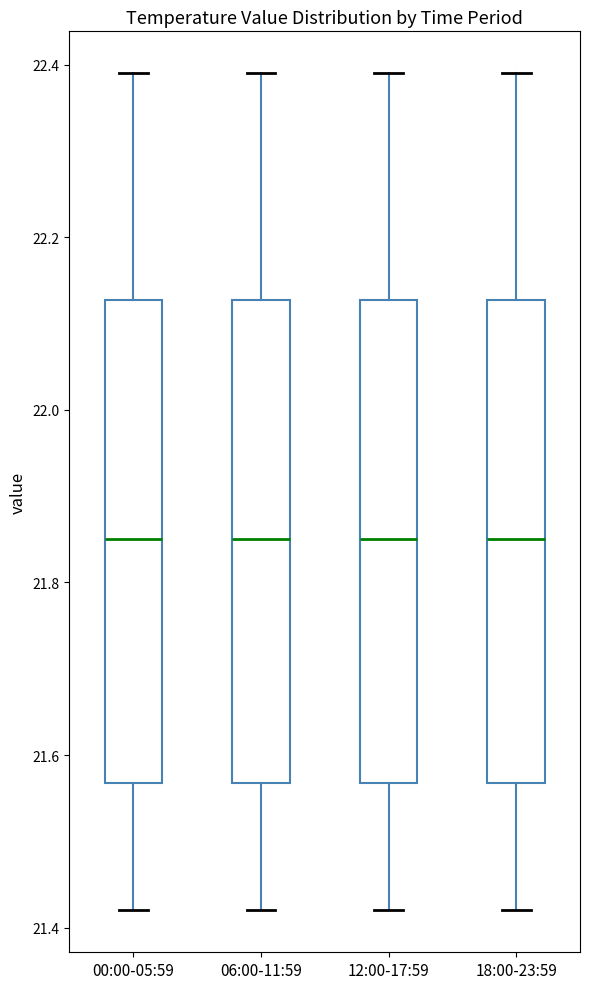

Where does the lower whisker of the box for 18:00-23:59 end on the y-axis? The values are not printed on the chart, so give them approximately, as read against the axis.

21.42